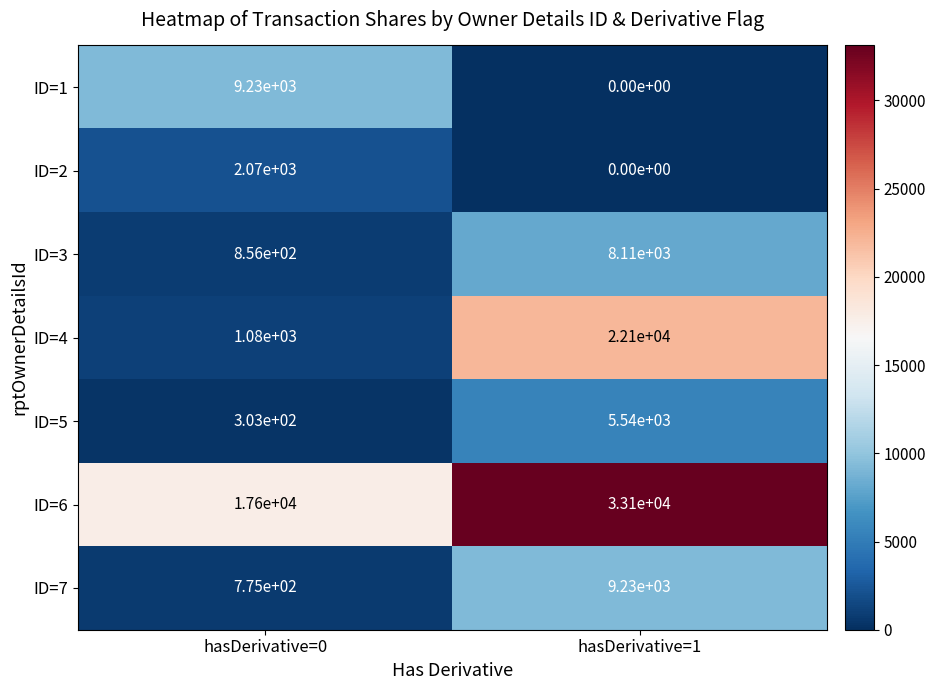

Where is ID=4 nearest to the value 11590?

hasDerivative=0